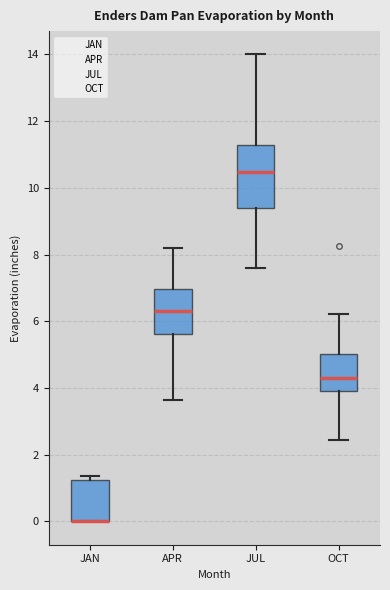

Reading left to right, read every box against the y-axis: the position of its median line, the range the box covers, and the ends of its whiskers. The values are not printed on the chart, so give them approximately, as read against the axis.

JAN: median 0.0 (drawn on the box's lower edge), box 0.0 to 1.2, whiskers 0.0 to 1.4
APR: median 6.4, box 5.6 to 7.0, whiskers 3.6 to 8.2
JUL: median 10.4, box 9.4 to 11.2, whiskers 7.6 to 14.0
OCT: median 4.4, box 4.0 to 5.0, whiskers 2.4 to 6.2